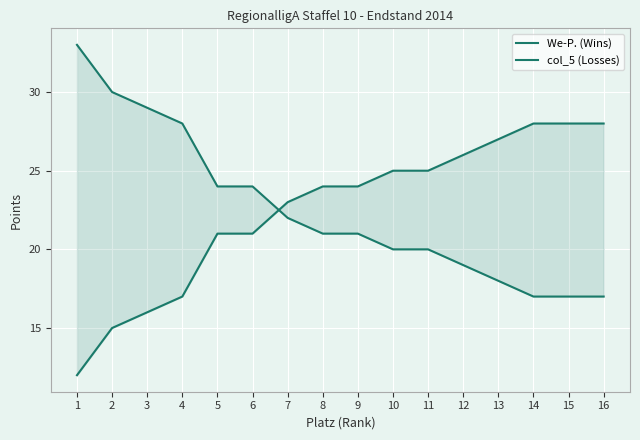

What is the maximum value shown in the chart?

33